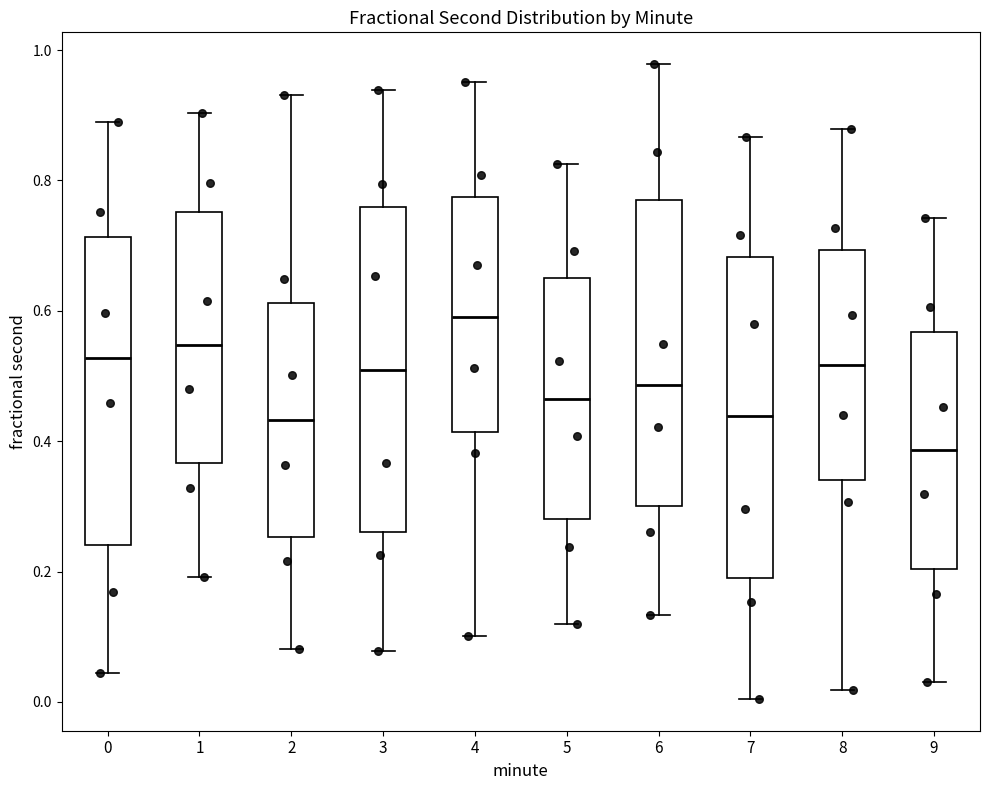

Which box's median line is the lowest?

9